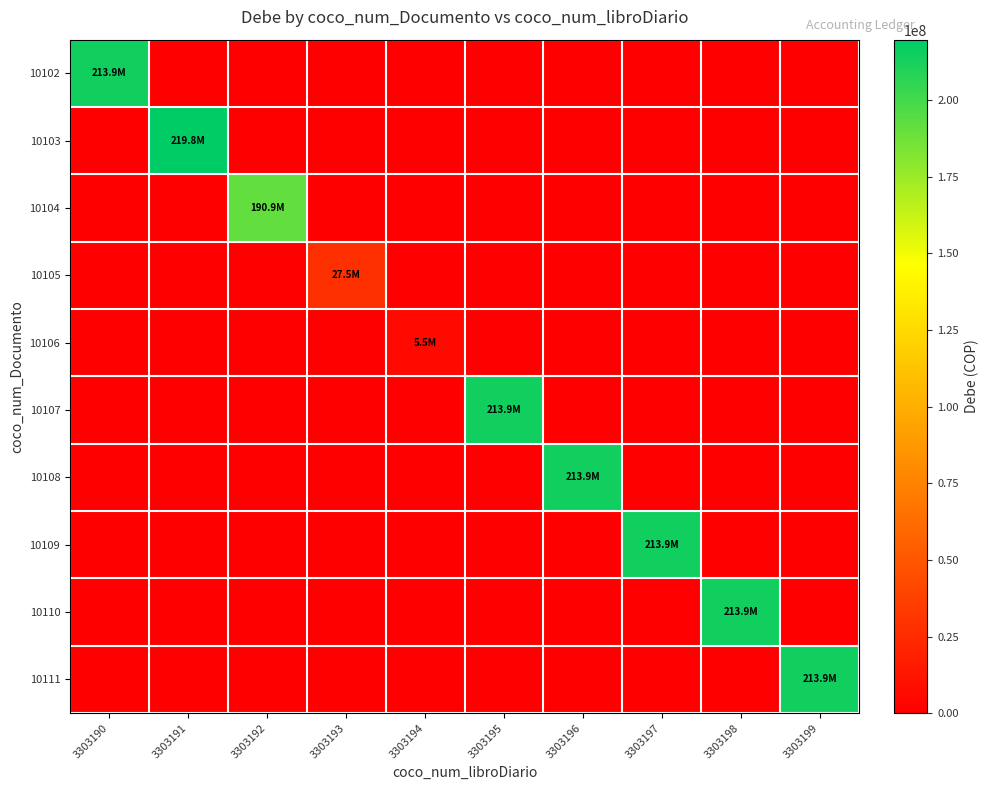

Reading left to right, extract all data points from this chart.

10102: 3303190=213868952.5	3303191=0.0	3303192=0.0	3303193=0.0	3303194=0.0	3303195=0.0	3303196=0.0	3303197=0.0	3303198=0.0	3303199=0.0
10103: 3303190=0.0	3303191=219766104.6	3303192=0.0	3303193=0.0	3303194=0.0	3303195=0.0	3303196=0.0	3303197=0.0	3303198=0.0	3303199=0.0
10104: 3303190=0.0	3303191=0.0	3303192=190912611.9	3303193=0.0	3303194=0.0	3303195=0.0	3303196=0.0	3303197=0.0	3303198=0.0	3303199=0.0
10105: 3303190=0.0	3303191=0.0	3303192=0.0	3303193=27524961.7	3303194=0.0	3303195=0.0	3303196=0.0	3303197=0.0	3303198=0.0	3303199=0.0
10106: 3303190=0.0	3303191=0.0	3303192=0.0	3303193=0.0	3303194=5470914.7	3303195=0.0	3303196=0.0	3303197=0.0	3303198=0.0	3303199=0.0
10107: 3303190=0.0	3303191=0.0	3303192=0.0	3303193=0.0	3303194=0.0	3303195=213868952.5	3303196=0.0	3303197=0.0	3303198=0.0	3303199=0.0
10108: 3303190=0.0	3303191=0.0	3303192=0.0	3303193=0.0	3303194=0.0	3303195=0.0	3303196=213868952.5	3303197=0.0	3303198=0.0	3303199=0.0
10109: 3303190=0.0	3303191=0.0	3303192=0.0	3303193=0.0	3303194=0.0	3303195=0.0	3303196=0.0	3303197=213868952.5	3303198=0.0	3303199=0.0
10110: 3303190=0.0	3303191=0.0	3303192=0.0	3303193=0.0	3303194=0.0	3303195=0.0	3303196=0.0	3303197=0.0	3303198=213868952.5	3303199=0.0
10111: 3303190=0.0	3303191=0.0	3303192=0.0	3303193=0.0	3303194=0.0	3303195=0.0	3303196=0.0	3303197=0.0	3303198=0.0	3303199=213868952.5